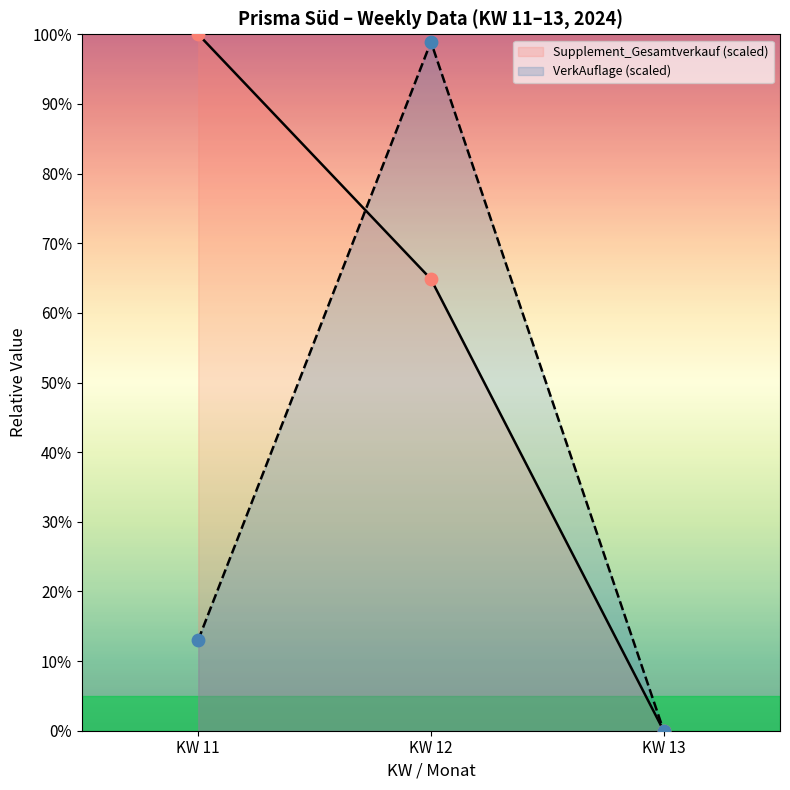

Is the value of Supplement_Gesamtverkauf (scaled) at KW 12 greater than the value of VerkAuflage (scaled) at KW 11?

Yes